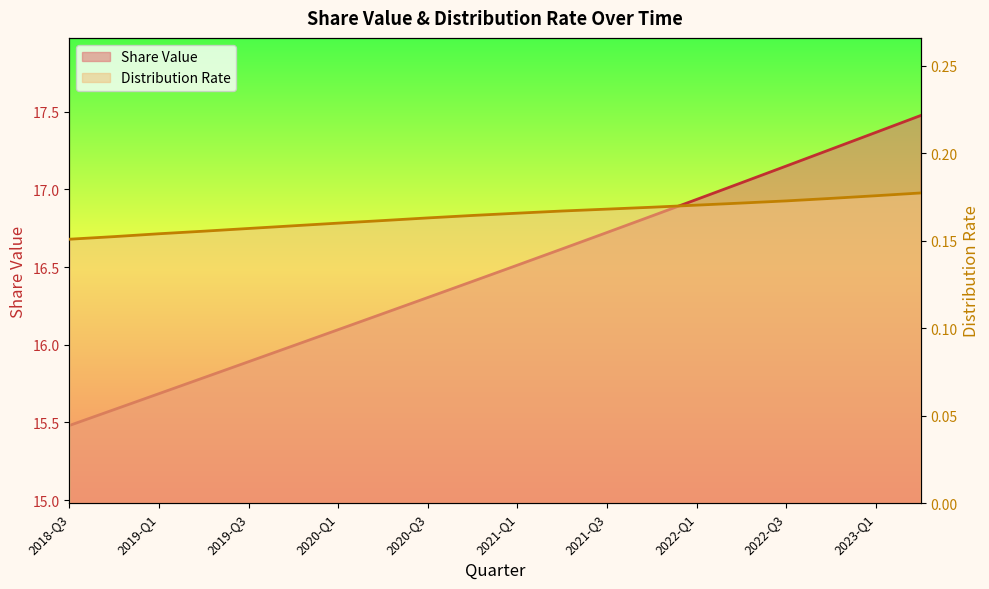

Reading left to right, transcribe all the data shown in this chart.

Share Value: 2018-Q3=15.5	2018-Q4=15.6	2019-Q1=15.7	2019-Q2=15.8	2019-Q3=15.9	2019-Q4=16.0	2020-Q1=16.1	2020-Q2=16.2	2020-Q3=16.3	2020-Q4=16.4	2021-Q1=16.5	2021-Q2=16.6	2021-Q3=16.7	2021-Q4=16.8	2022-Q1=16.9	2022-Q2=17.0	2022-Q3=17.2	2022-Q4=17.3	2023-Q1=17.4	2023-Q2=17.5
Distribution Rate: 2018-Q3=0.2	2018-Q4=0.2	2019-Q1=0.2	2019-Q2=0.2	2019-Q3=0.2	2019-Q4=0.2	2020-Q1=0.2	2020-Q2=0.2	2020-Q3=0.2	2020-Q4=0.2	2021-Q1=0.2	2021-Q2=0.2	2021-Q3=0.2	2021-Q4=0.2	2022-Q1=0.2	2022-Q2=0.2	2022-Q3=0.2	2022-Q4=0.2	2023-Q1=0.2	2023-Q2=0.2